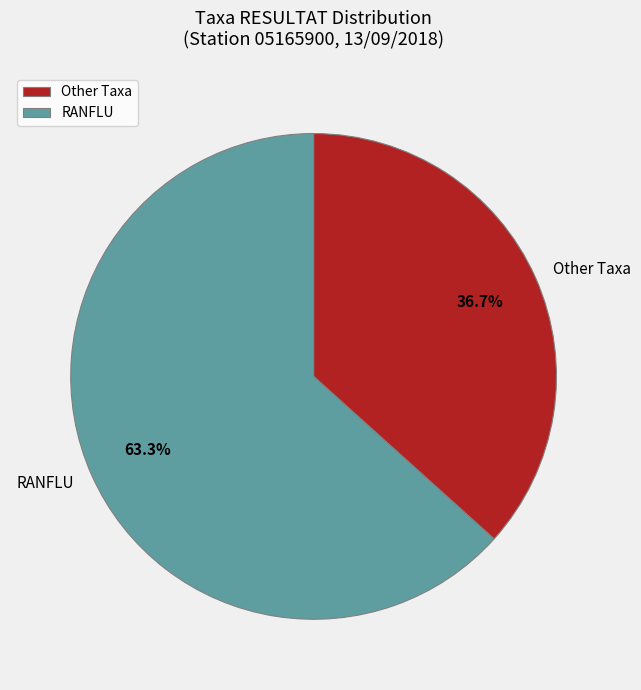

Combined, do Other Taxa and RANFLU account for over 50%?

Yes